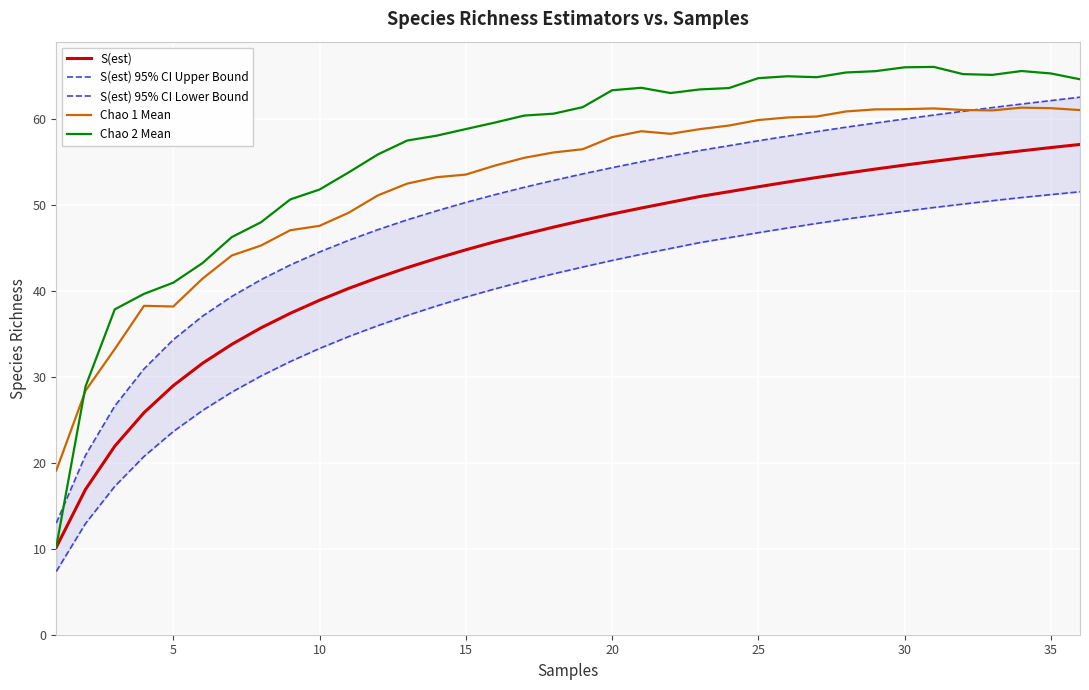

True or false: Chao 2 Mean and S(est) cross at least once.

False